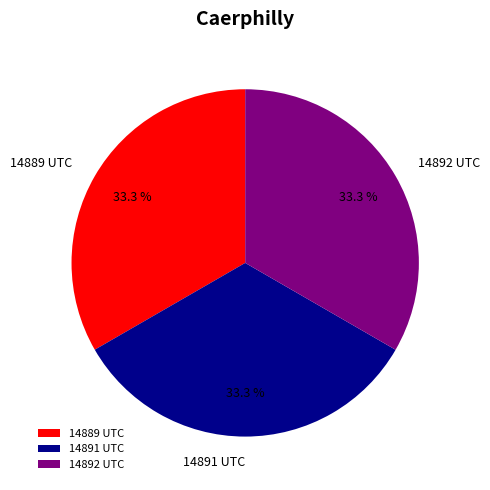

Does 14891 UTC represent more than half of the total?

No